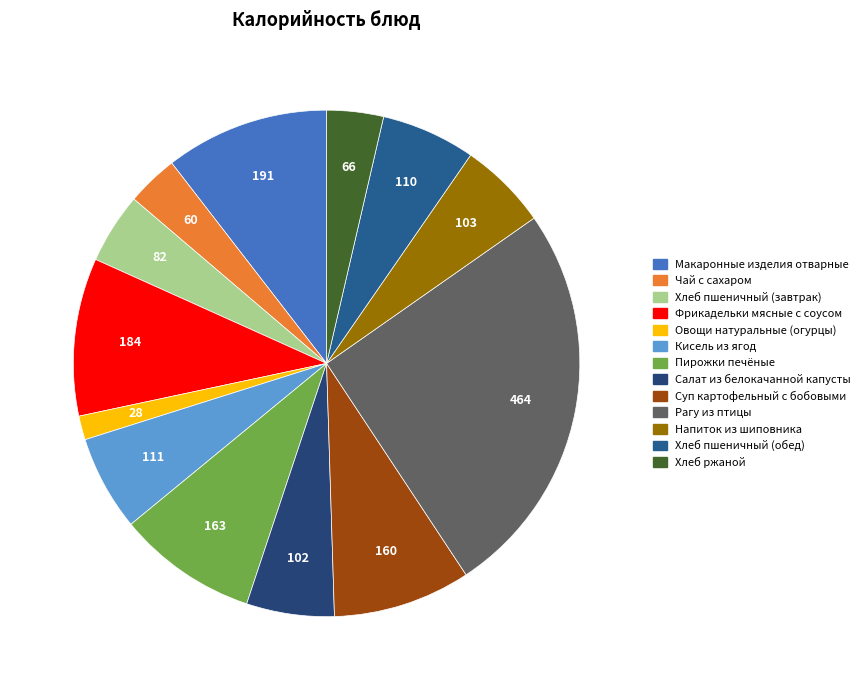

Does any single category account for the majority?

No